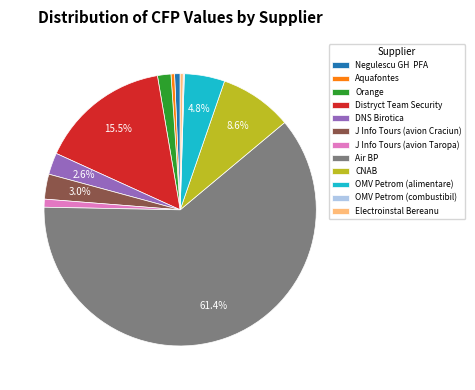

Do CNAB and J Info Tours (avion Taropa) together represent more than half of the pie?

No